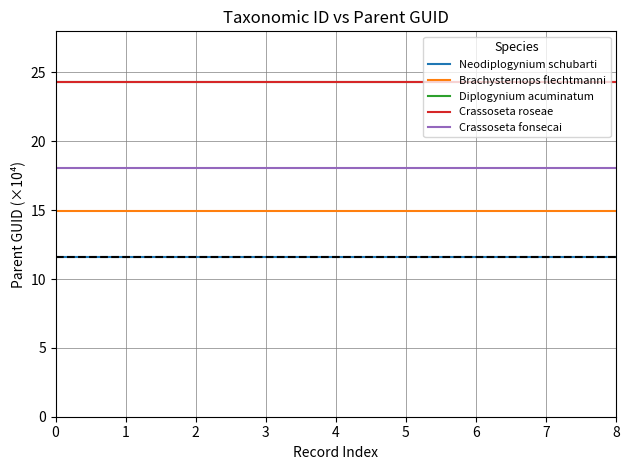

The Crassoseta roseae series shows 24.3 at 5. True or false?

True